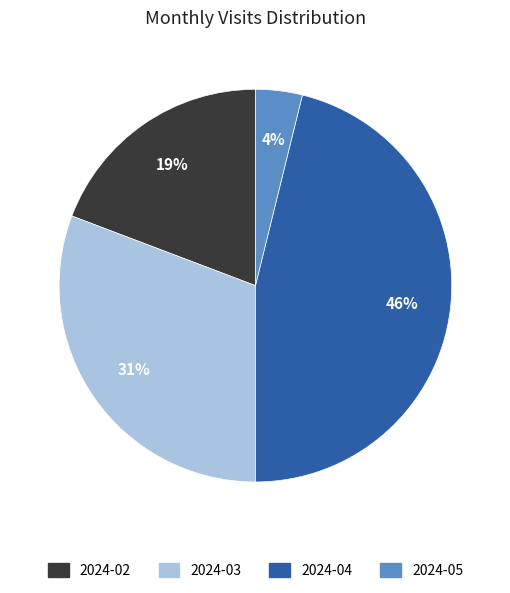

Which has a higher value, 2024-05 or 2024-02?

2024-02